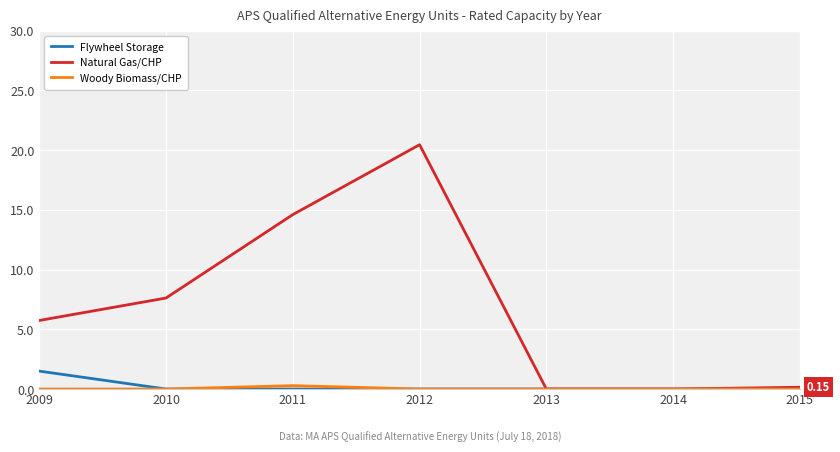

At which category does Natural Gas/CHP reach its first local peak?

2012